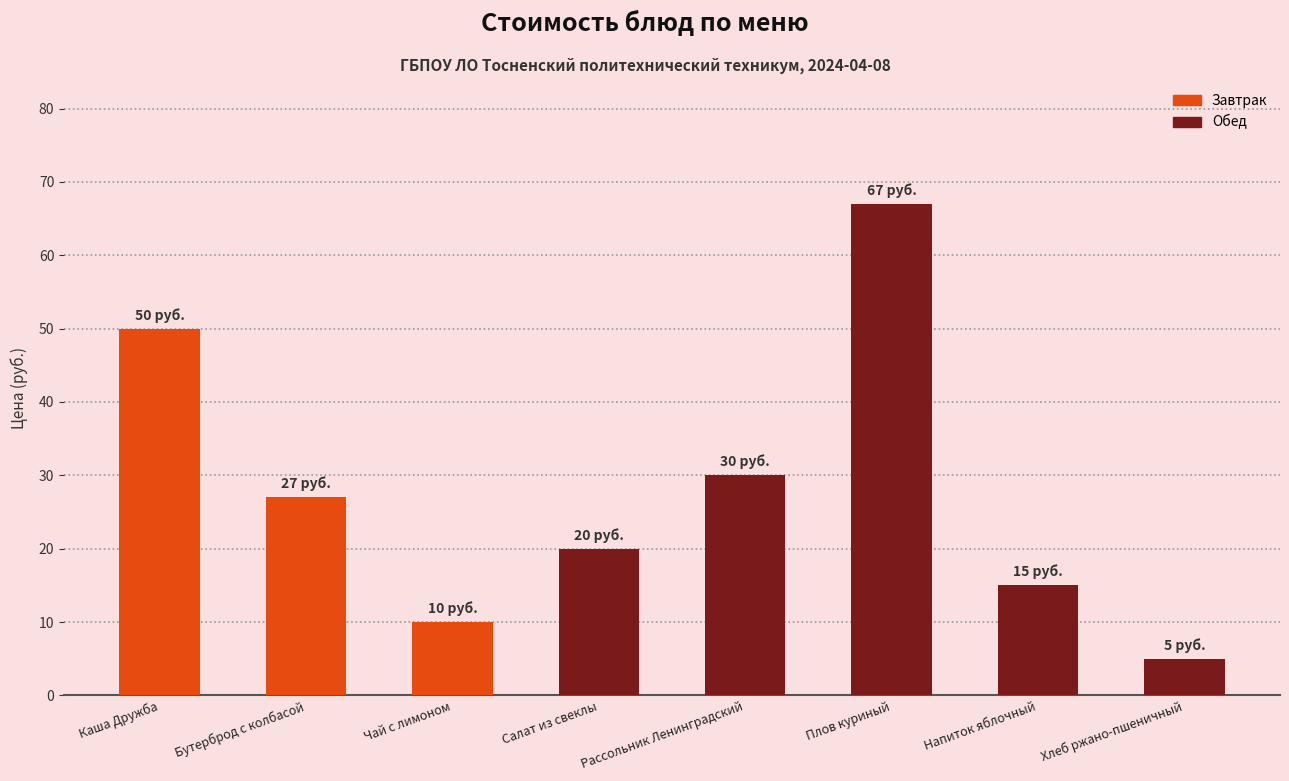

What is the sum of all values?

224